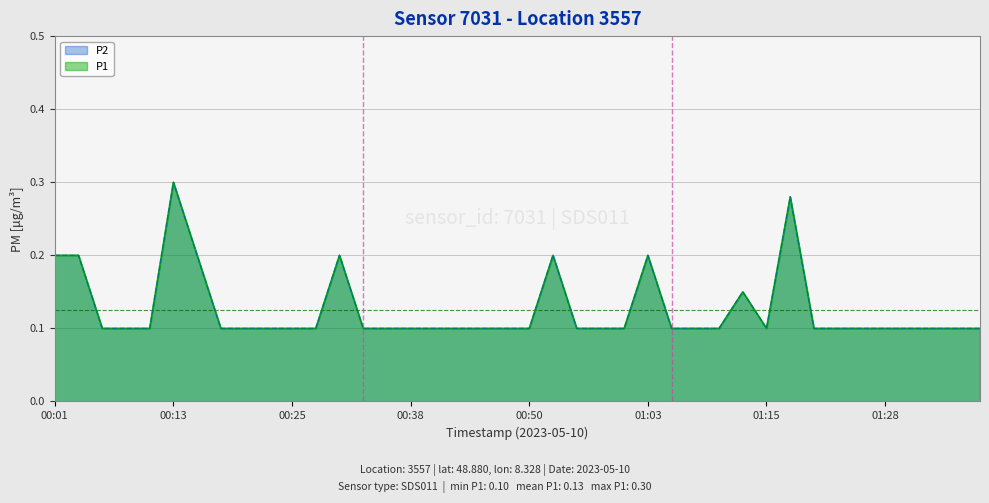

How many lines are shown in the chart?

2